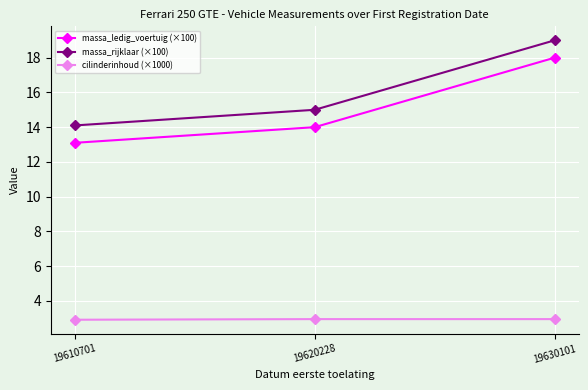

What is the spread (max minus min) of values at 19610701?

11.2